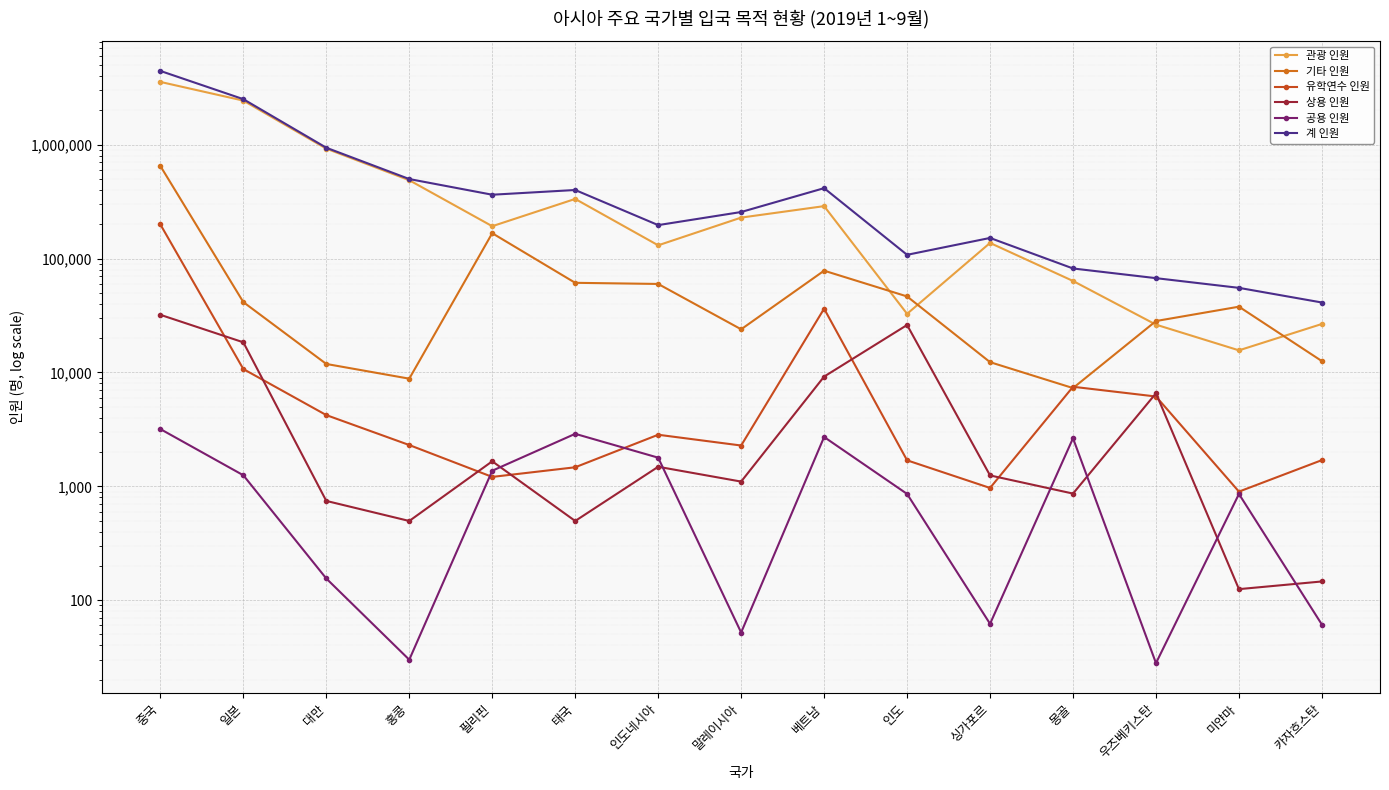

True or false: 기타 인원 and 계 인원 cross at least once.

False